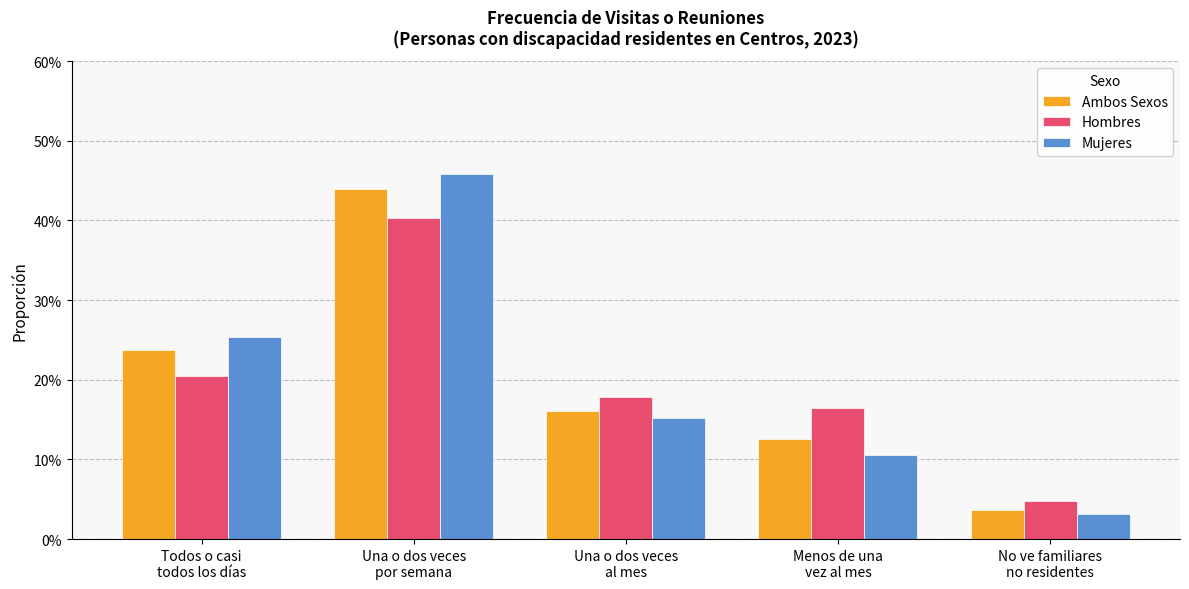

What is the label of the 2nd bar from the right?

Menos de una
vez al mes